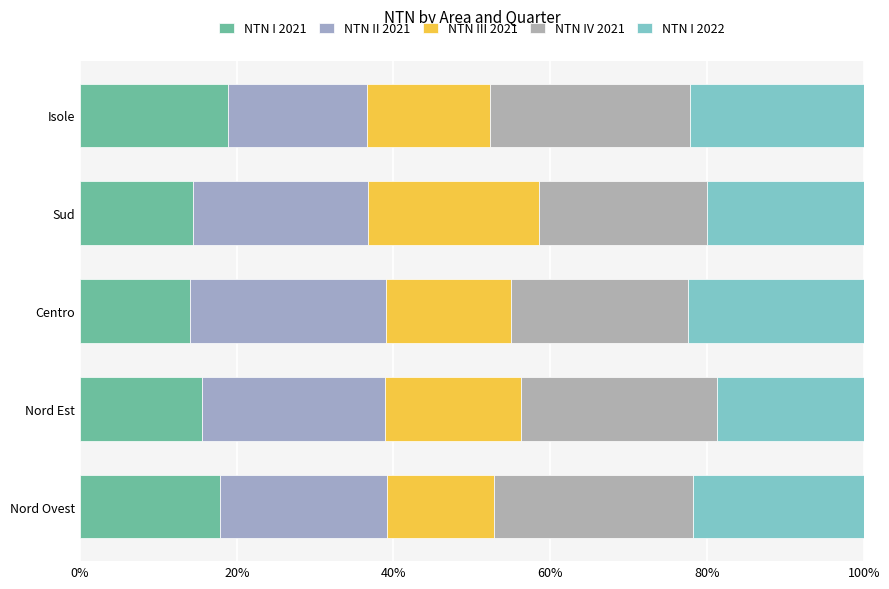

What are all the series names shown in the legend?

NTN I 2021, NTN II 2021, NTN III 2021, NTN IV 2021, NTN I 2022